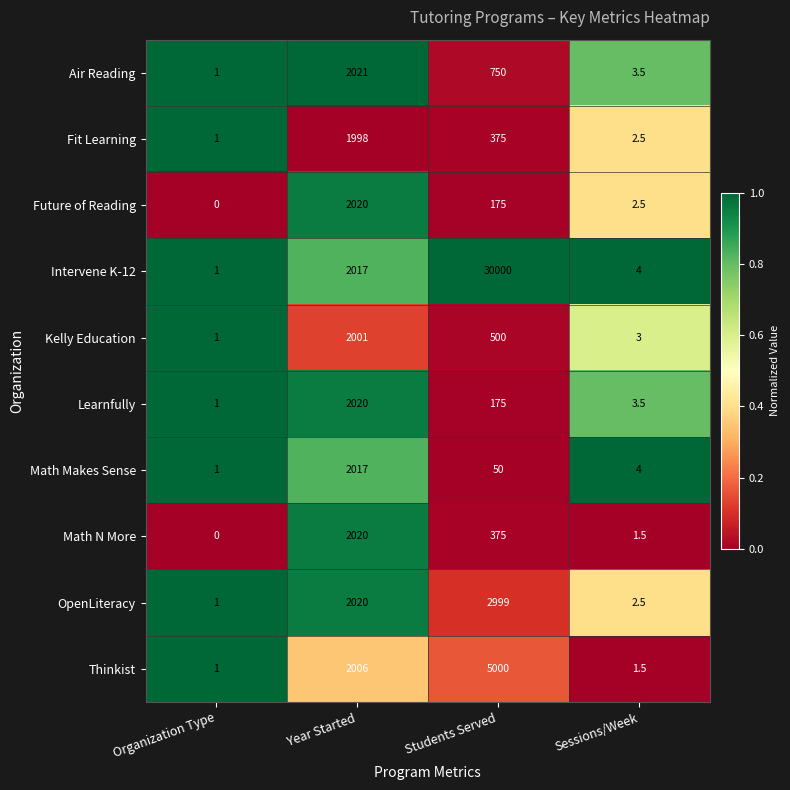

At which category does the chart reach its minimum across all series?

Organization Type